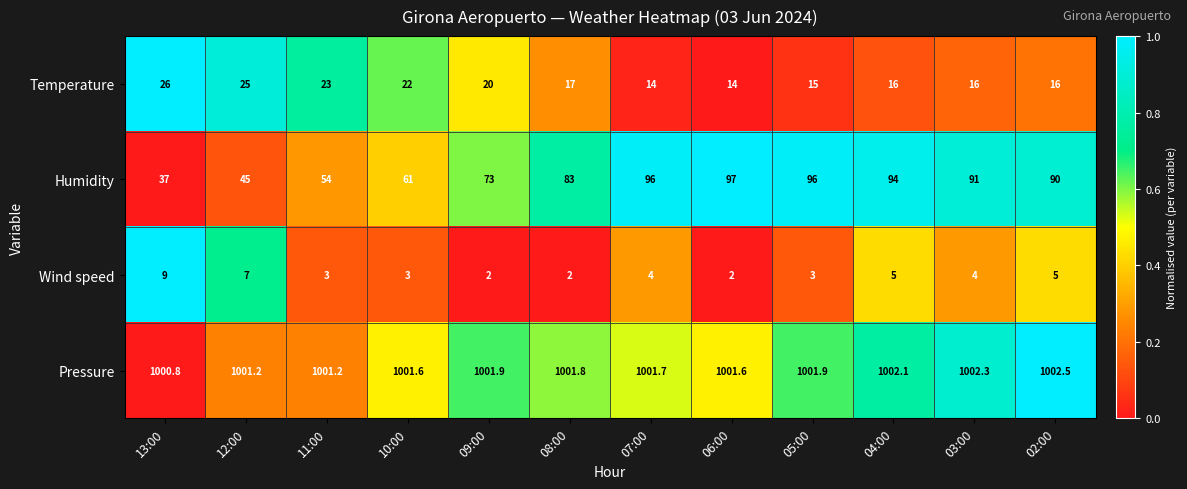

What is the spread (max minus min) of values at 08:00?

999.8